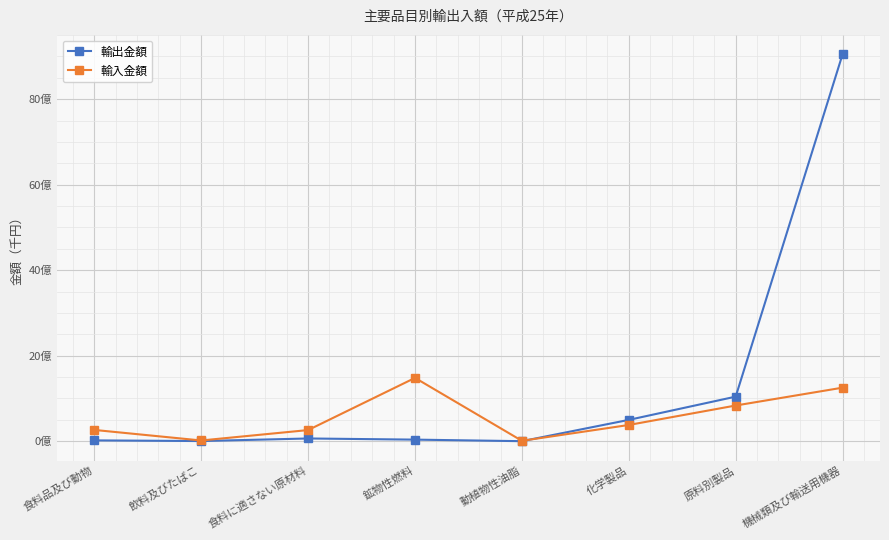

How many interior local valleys does the 輸出金額 series have?

2